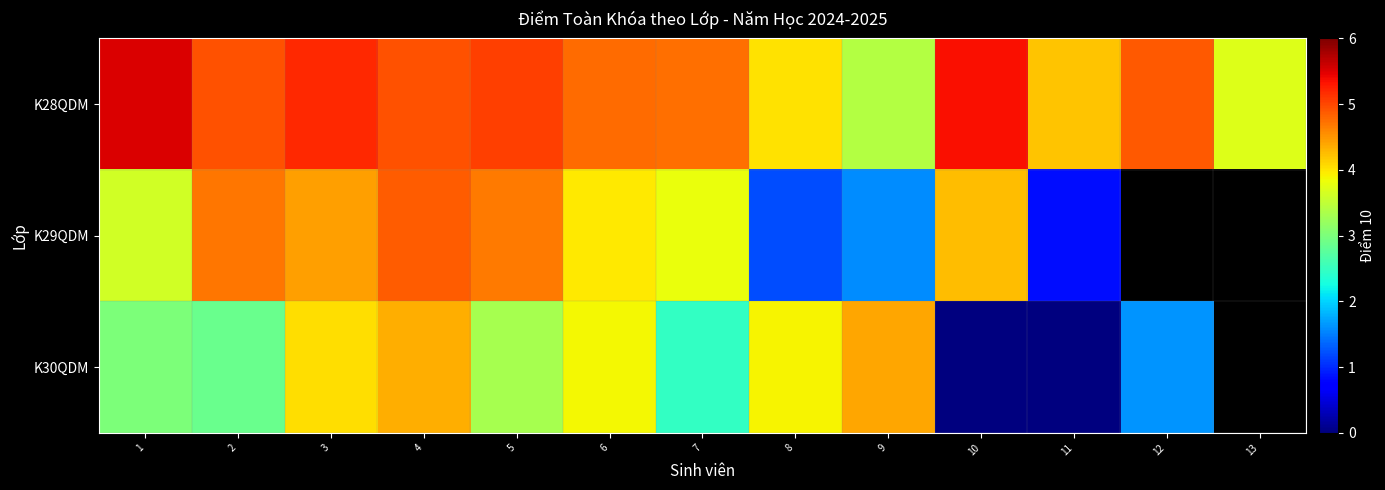

Which has a higher value, 9 or 2?

2